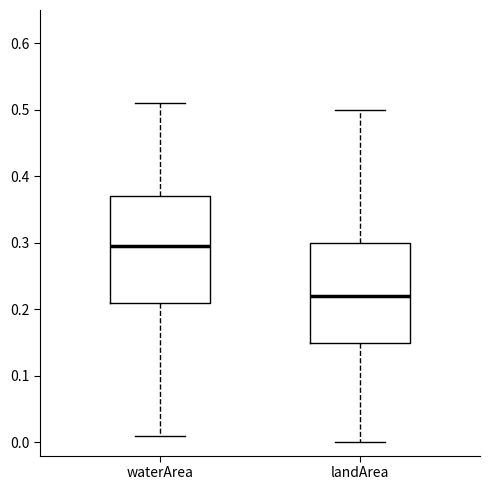

Which box's median line is the highest?

waterArea